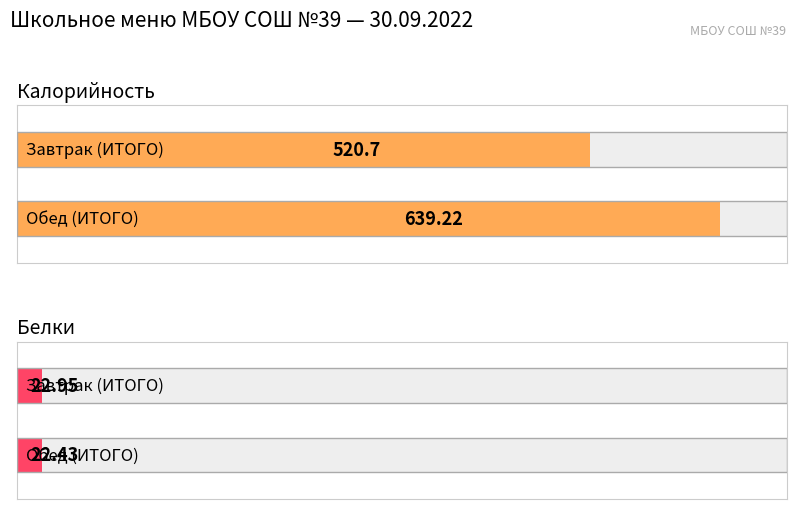

What is the label of the 2nd bar from the right?

Завтрак (ИТОГО)